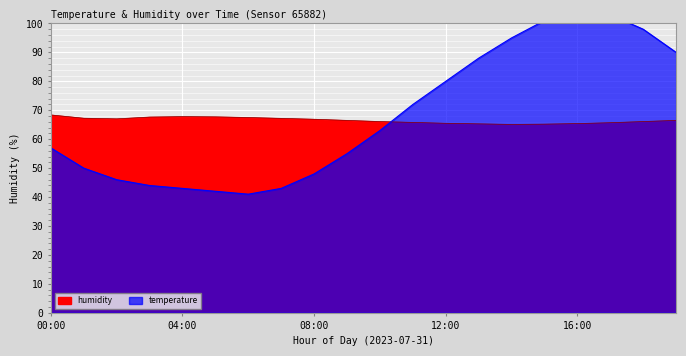

List the series in order of their peak value, highest first.

temperature, humidity